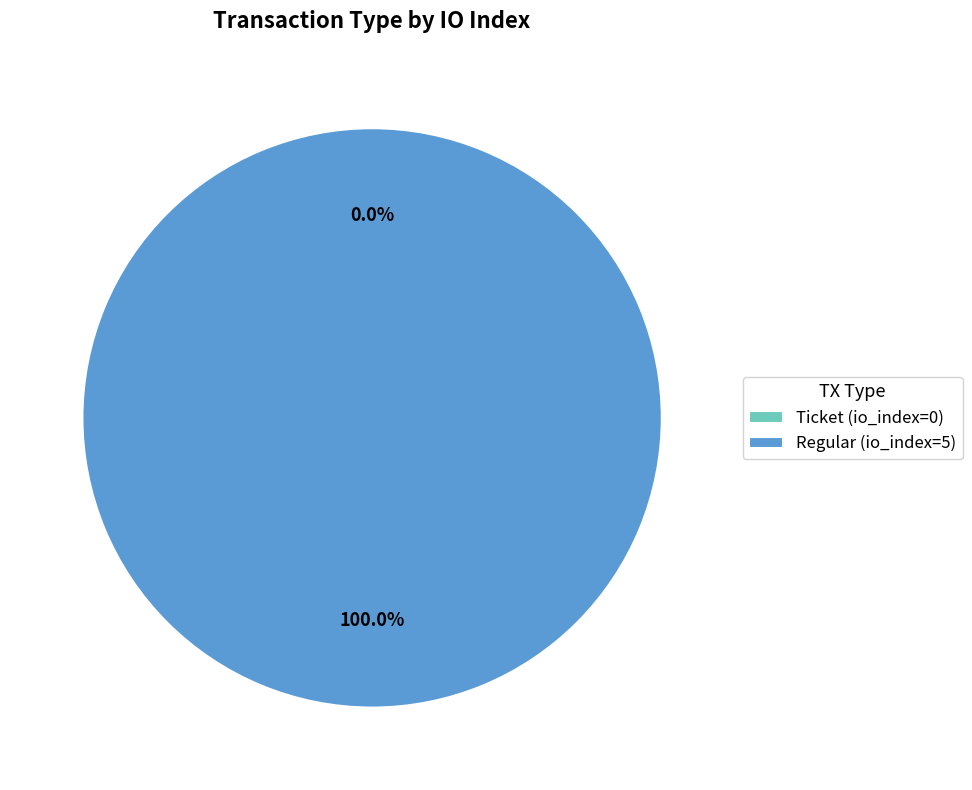

The Regular (io_index=5) slice represents 100% of the pie. True or false?

True